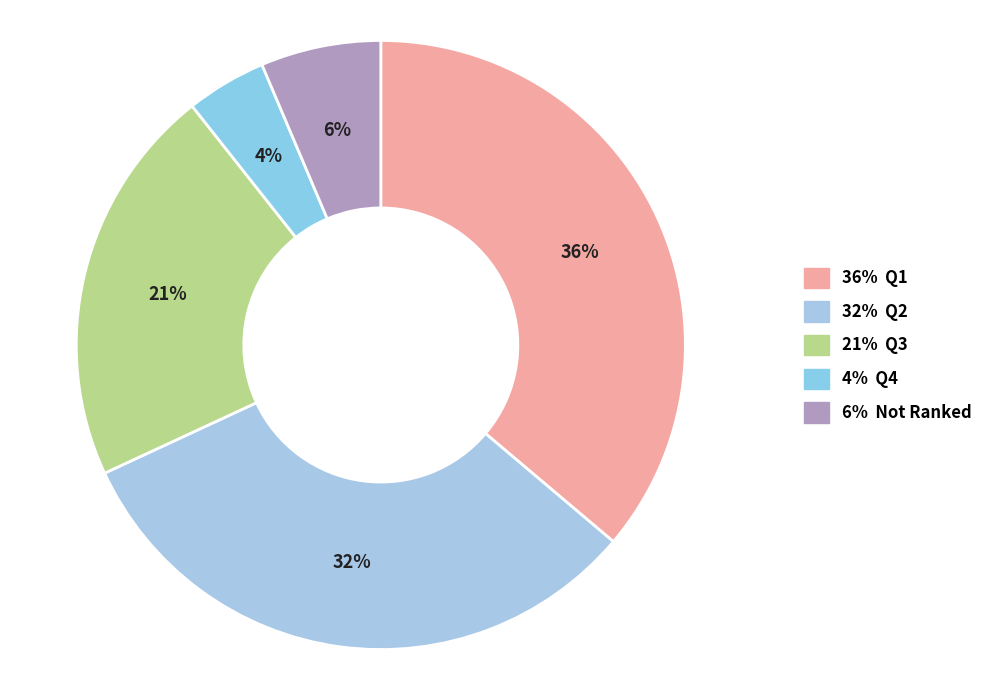

How many slices are in this pie chart?

5